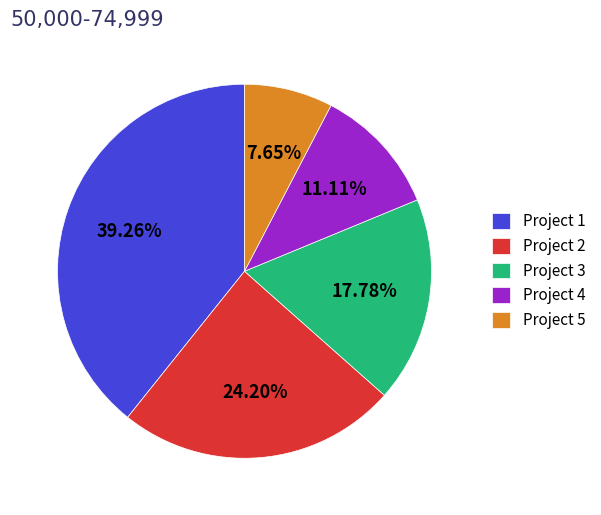

What is the ratio of the value at Project 2 to the value at Project 4?

2.2